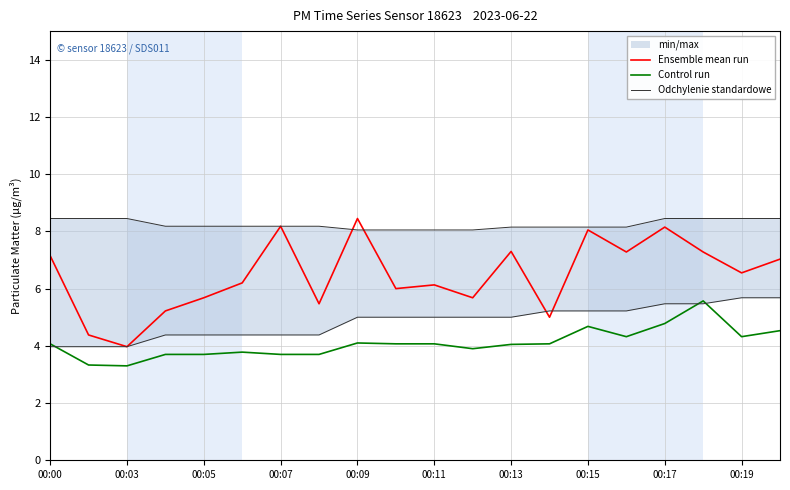

Which series has the largest range (max minus min)?

Ensemble mean run